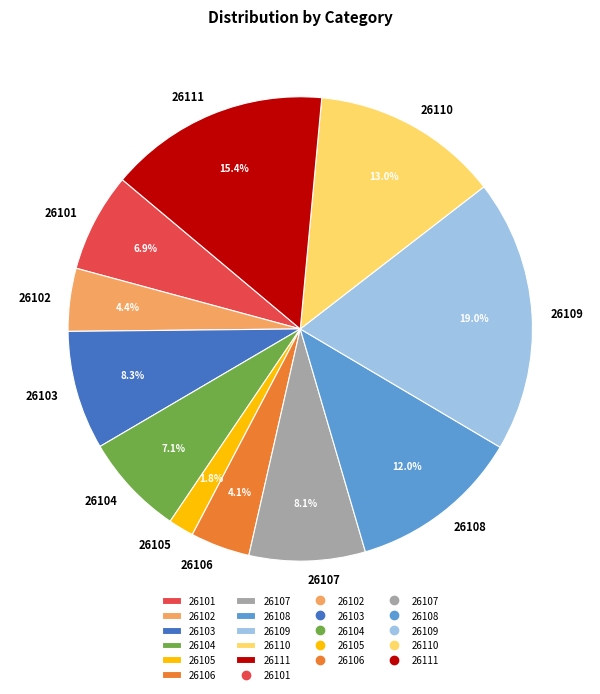

Do 26107 and 26103 together represent more than half of the pie?

No